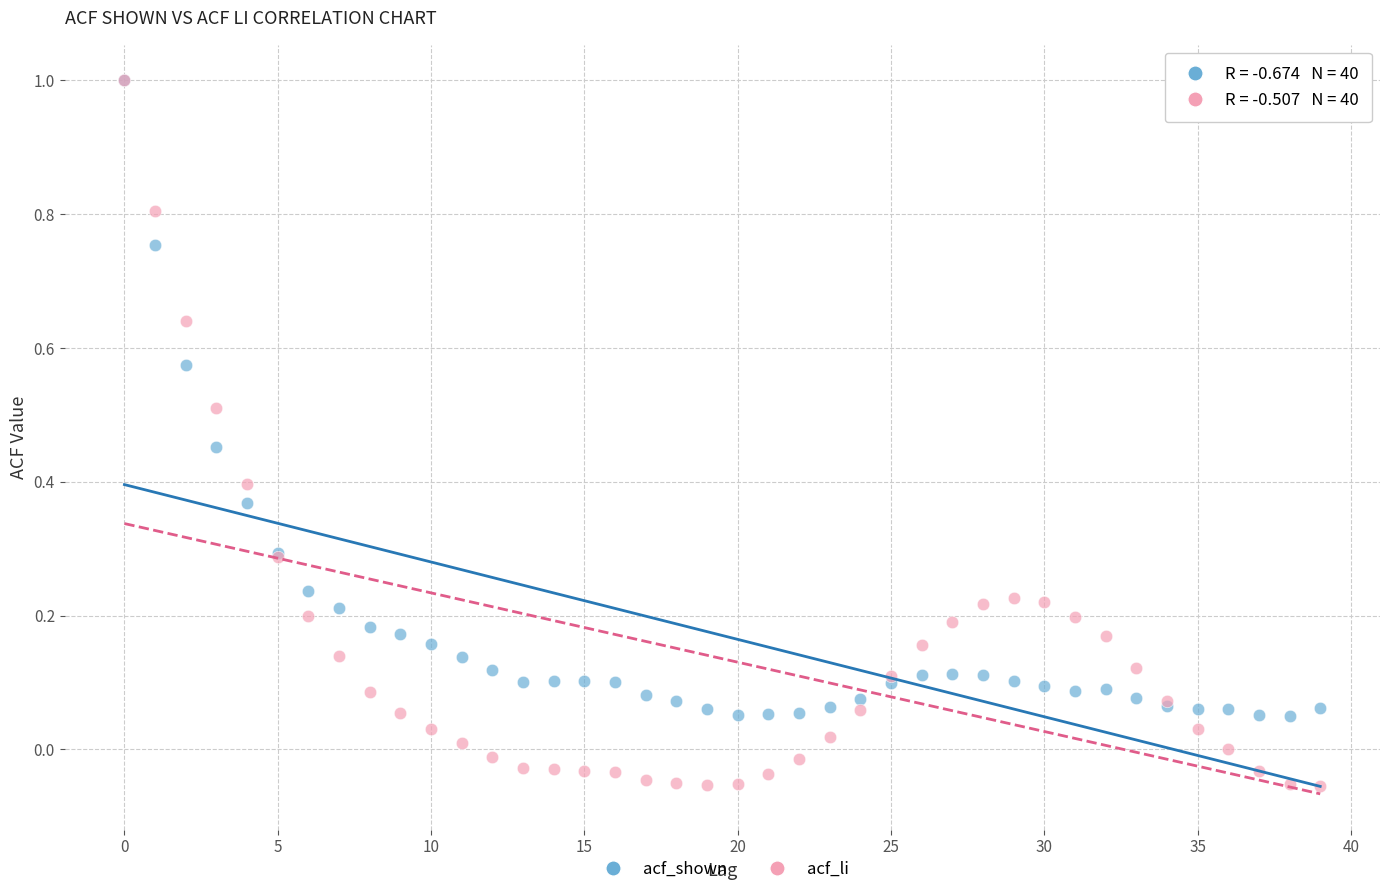

Which series contains the lowest Y value?

acf_li